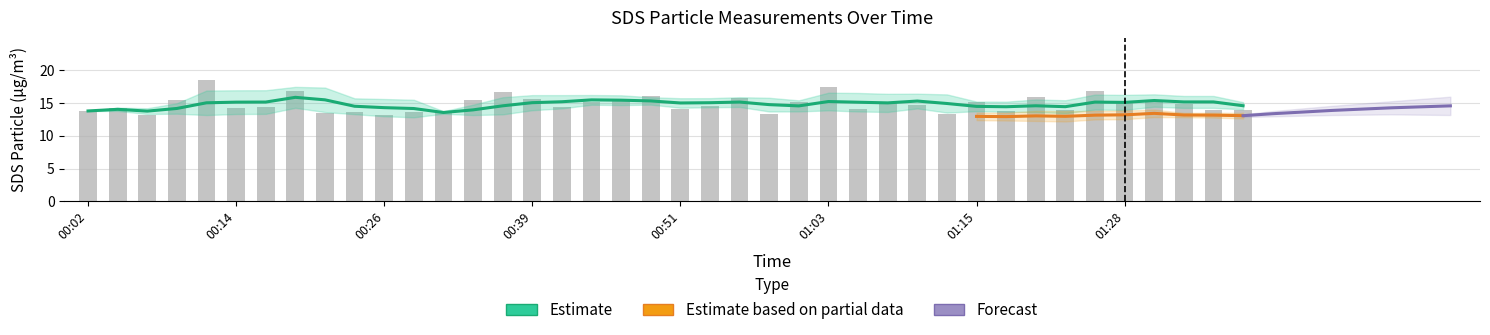

How many bars are there in total?

40